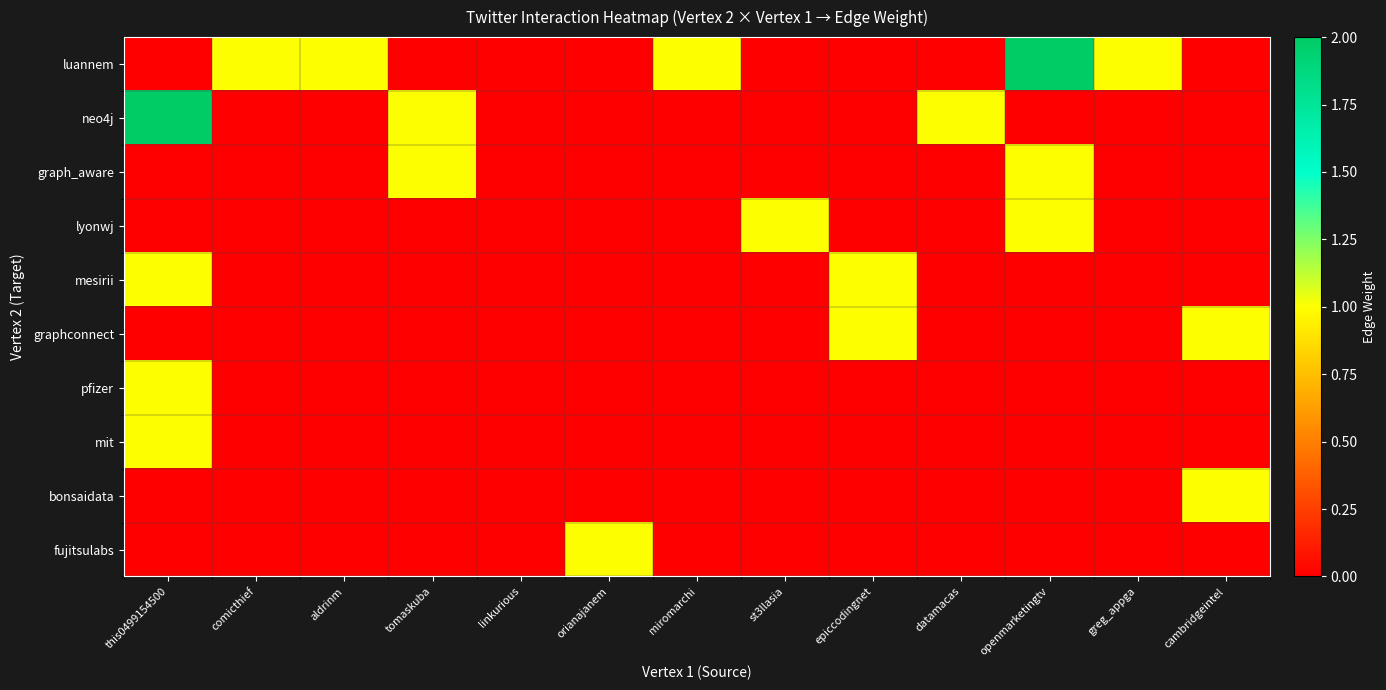

Reading left to right, transcribe all the data shown in this chart.

luannem: this0499154500=0	comicthief=1	aldrinm=1	tomaskuba=0	linkurious=0	orianajanem=0	miromarchi=1	st3llasia=0	epiccodingnet=0	datamacas=0	openmarketingtv=2	greg_appga=1	cambridgeintel=0
neo4j: this0499154500=2	comicthief=0	aldrinm=0	tomaskuba=1	linkurious=0	orianajanem=0	miromarchi=0	st3llasia=0	epiccodingnet=0	datamacas=1	openmarketingtv=0	greg_appga=0	cambridgeintel=0
graph_aware: this0499154500=0	comicthief=0	aldrinm=0	tomaskuba=1	linkurious=0	orianajanem=0	miromarchi=0	st3llasia=0	epiccodingnet=0	datamacas=0	openmarketingtv=1	greg_appga=0	cambridgeintel=0
lyonwj: this0499154500=0	comicthief=0	aldrinm=0	tomaskuba=0	linkurious=0	orianajanem=0	miromarchi=0	st3llasia=1	epiccodingnet=0	datamacas=0	openmarketingtv=1	greg_appga=0	cambridgeintel=0
mesirii: this0499154500=1	comicthief=0	aldrinm=0	tomaskuba=0	linkurious=0	orianajanem=0	miromarchi=0	st3llasia=0	epiccodingnet=1	datamacas=0	openmarketingtv=0	greg_appga=0	cambridgeintel=0
graphconnect: this0499154500=0	comicthief=0	aldrinm=0	tomaskuba=0	linkurious=0	orianajanem=0	miromarchi=0	st3llasia=0	epiccodingnet=1	datamacas=0	openmarketingtv=0	greg_appga=0	cambridgeintel=1
pfizer: this0499154500=1	comicthief=0	aldrinm=0	tomaskuba=0	linkurious=0	orianajanem=0	miromarchi=0	st3llasia=0	epiccodingnet=0	datamacas=0	openmarketingtv=0	greg_appga=0	cambridgeintel=0
mit: this0499154500=1	comicthief=0	aldrinm=0	tomaskuba=0	linkurious=0	orianajanem=0	miromarchi=0	st3llasia=0	epiccodingnet=0	datamacas=0	openmarketingtv=0	greg_appga=0	cambridgeintel=0
bonsaidata: this0499154500=0	comicthief=0	aldrinm=0	tomaskuba=0	linkurious=0	orianajanem=0	miromarchi=0	st3llasia=0	epiccodingnet=0	datamacas=0	openmarketingtv=0	greg_appga=0	cambridgeintel=1
fujitsulabs: this0499154500=0	comicthief=0	aldrinm=0	tomaskuba=0	linkurious=0	orianajanem=1	miromarchi=0	st3llasia=0	epiccodingnet=0	datamacas=0	openmarketingtv=0	greg_appga=0	cambridgeintel=0